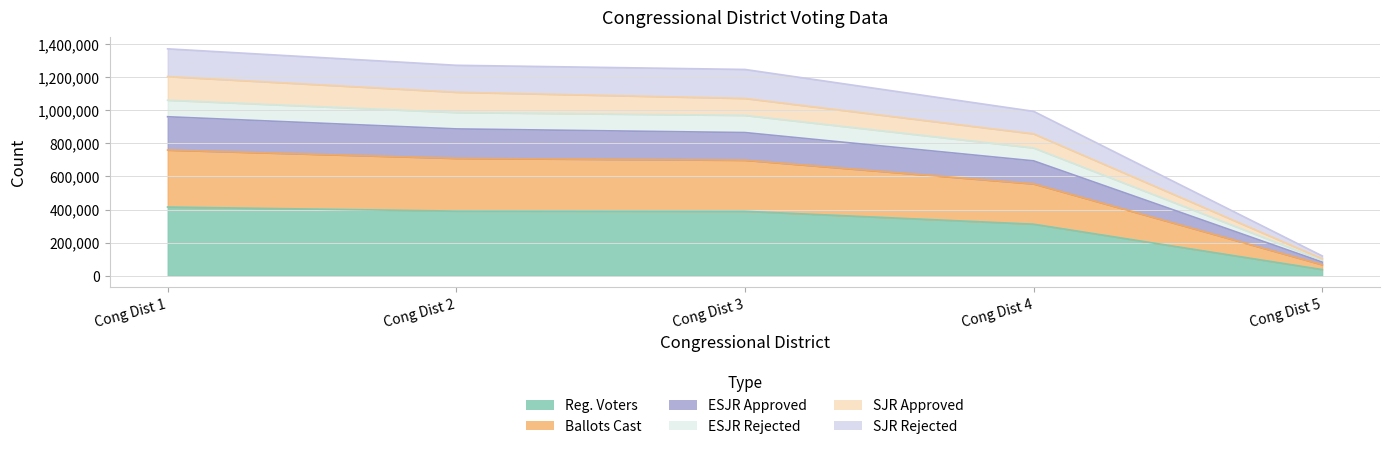

True or false: SJR Rejected has a value of 1667115 at Cong Dist 1.

False